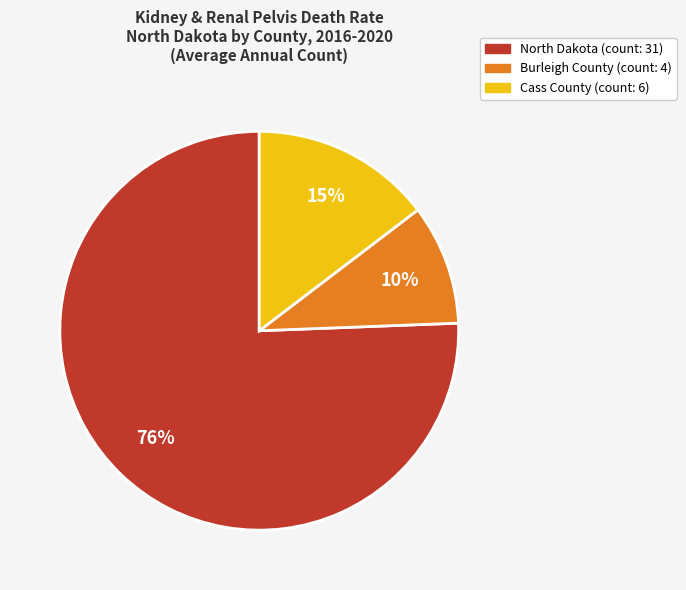

Is the sum of Cass County and North Dakota greater than half?

Yes